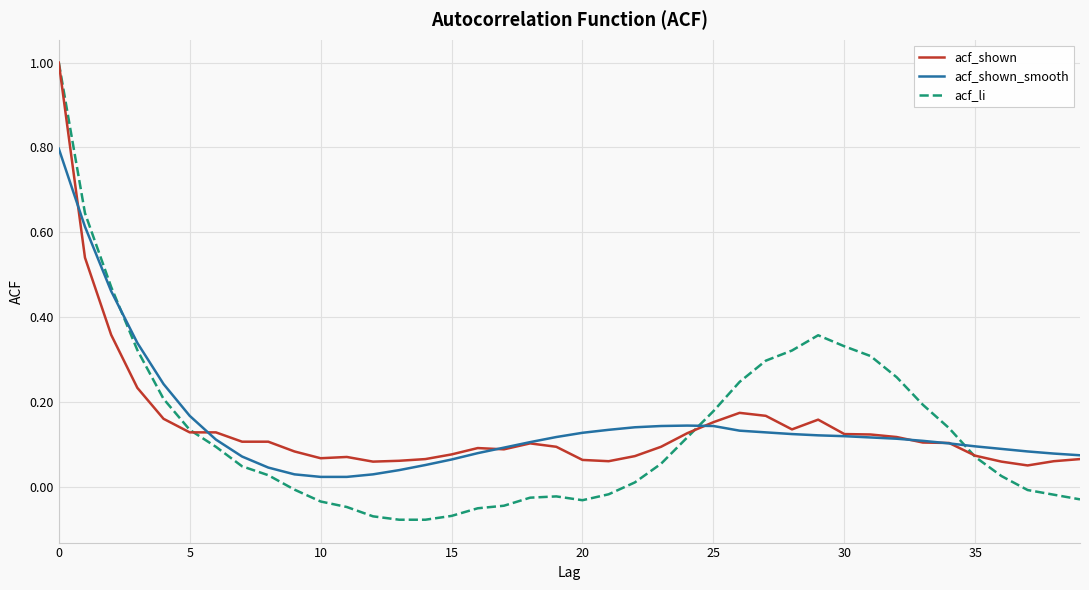

What is the highest value of the acf_shown_smooth series?

0.8